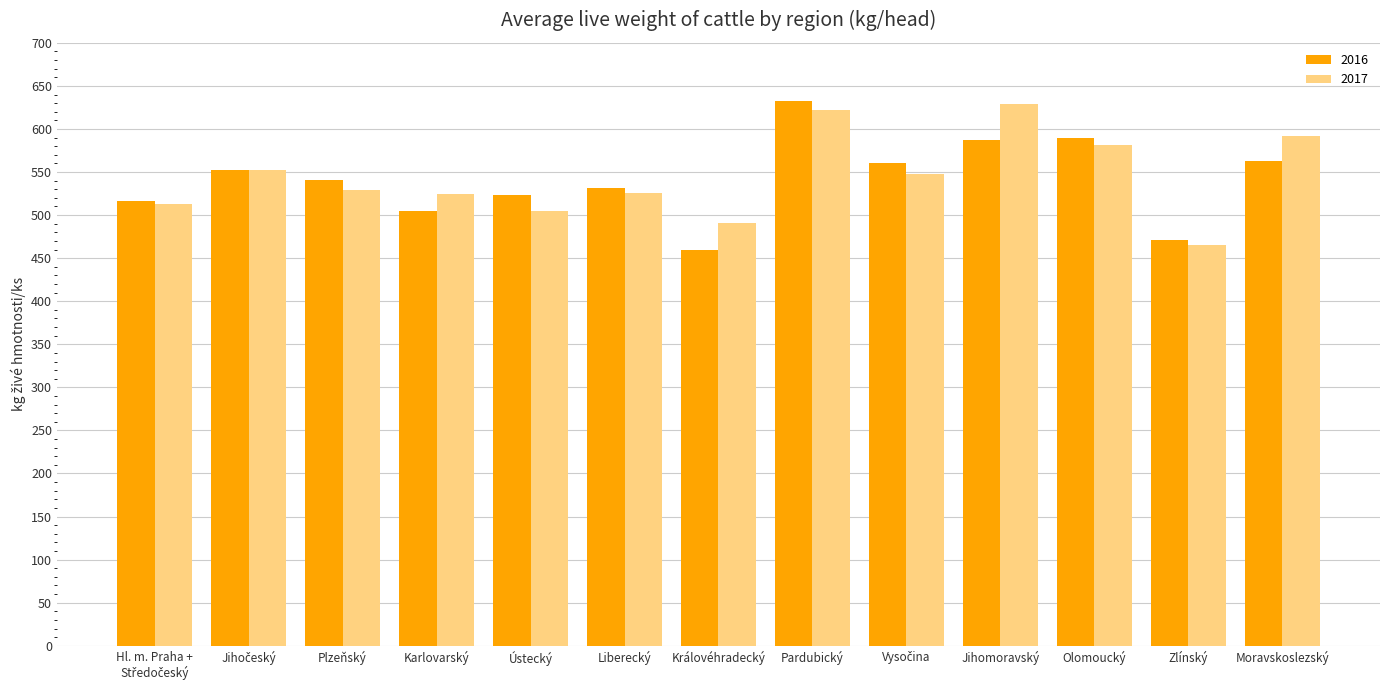

What is the highest value of the 2017 series?

628.9